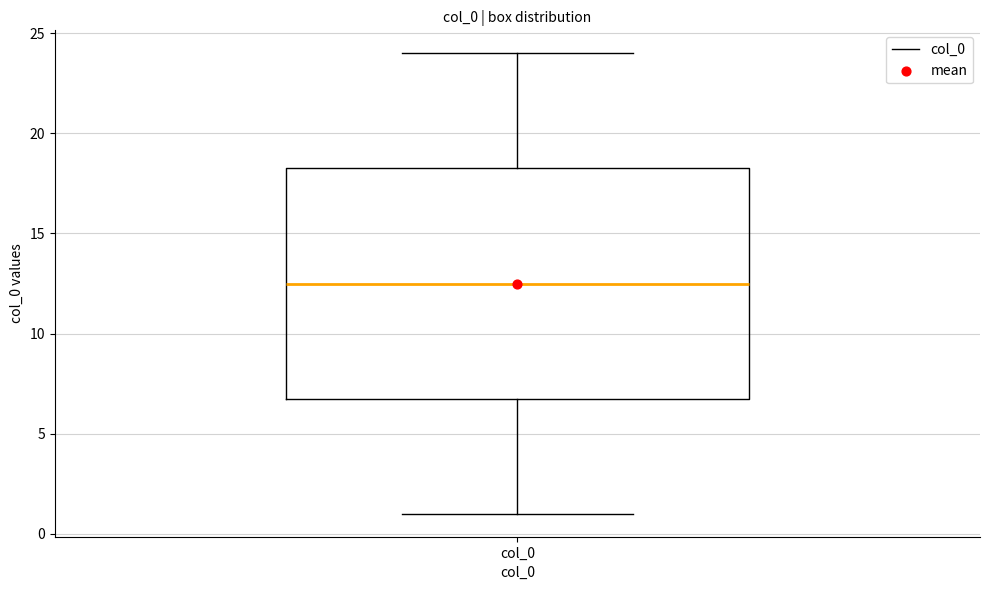

Where does the lower whisker of the box for col_0 end on the y-axis? The values are not printed on the chart, so give them approximately, as read against the axis.

1.0